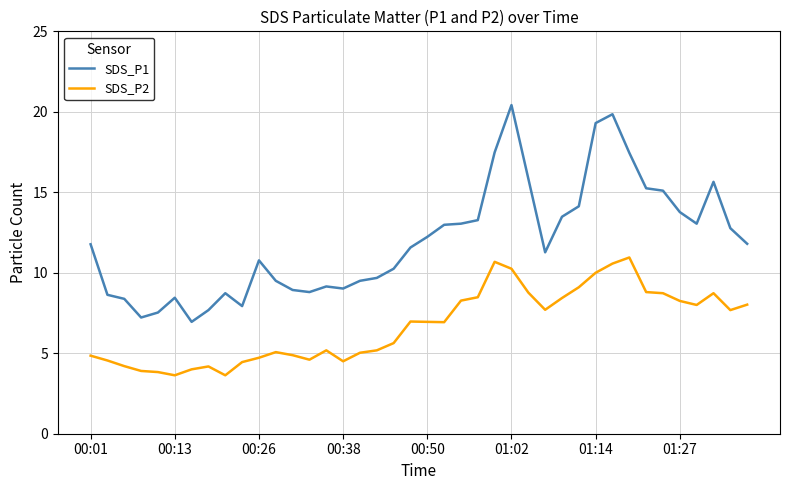

Which series has the largest range (max minus min)?

SDS_P1